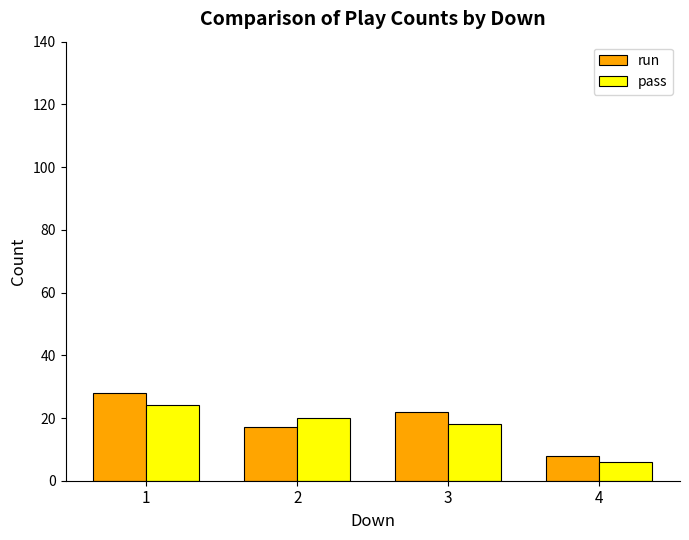

Is the value of pass at 2 greater than the value of run at 3?

No